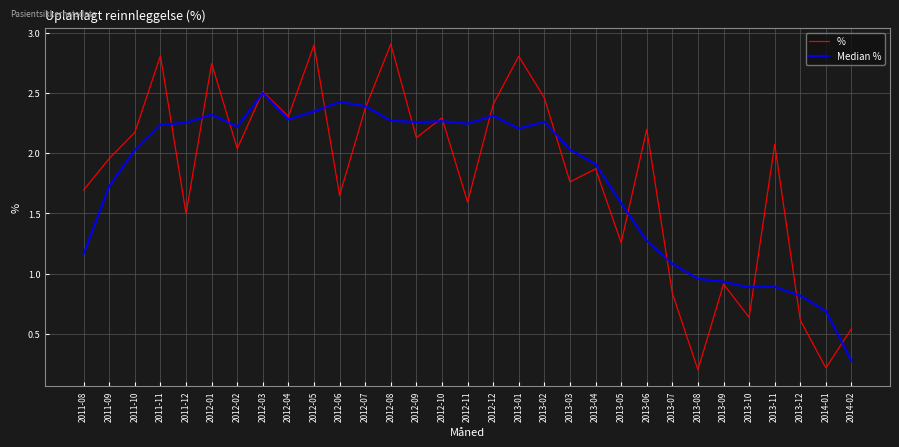

What is the sum of all Median % values?

55.0